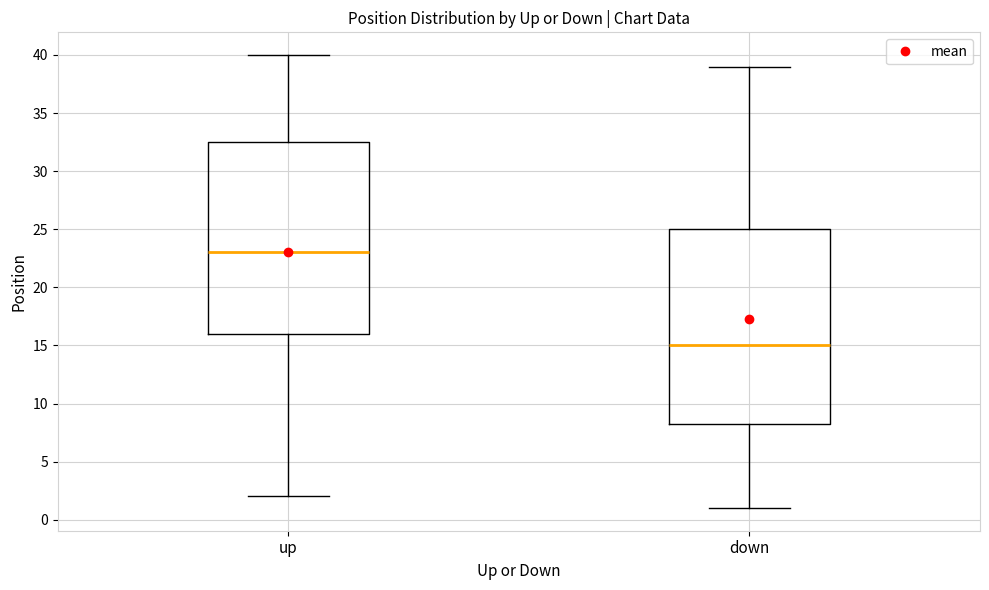

Reading left to right, transcribe this box plot: for each box, give where its median line is, the range the box spans, and where its two whiskers end, as read against the y-axis. The values are not printed on the chart, so give them approximately, as read against the axis.

up: median 23.0, box 16.0 to 32.5, whiskers 2.0 to 40.0
down: median 15.0, box 8.5 to 25.0, whiskers 1.0 to 39.0